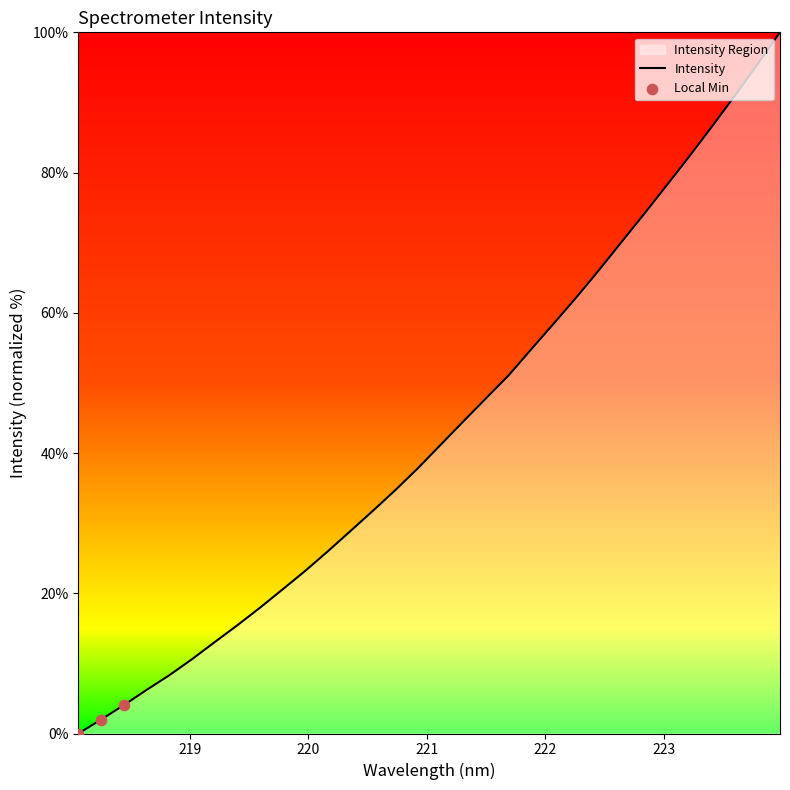

What is the difference between the maximum and minimum values?

100.0